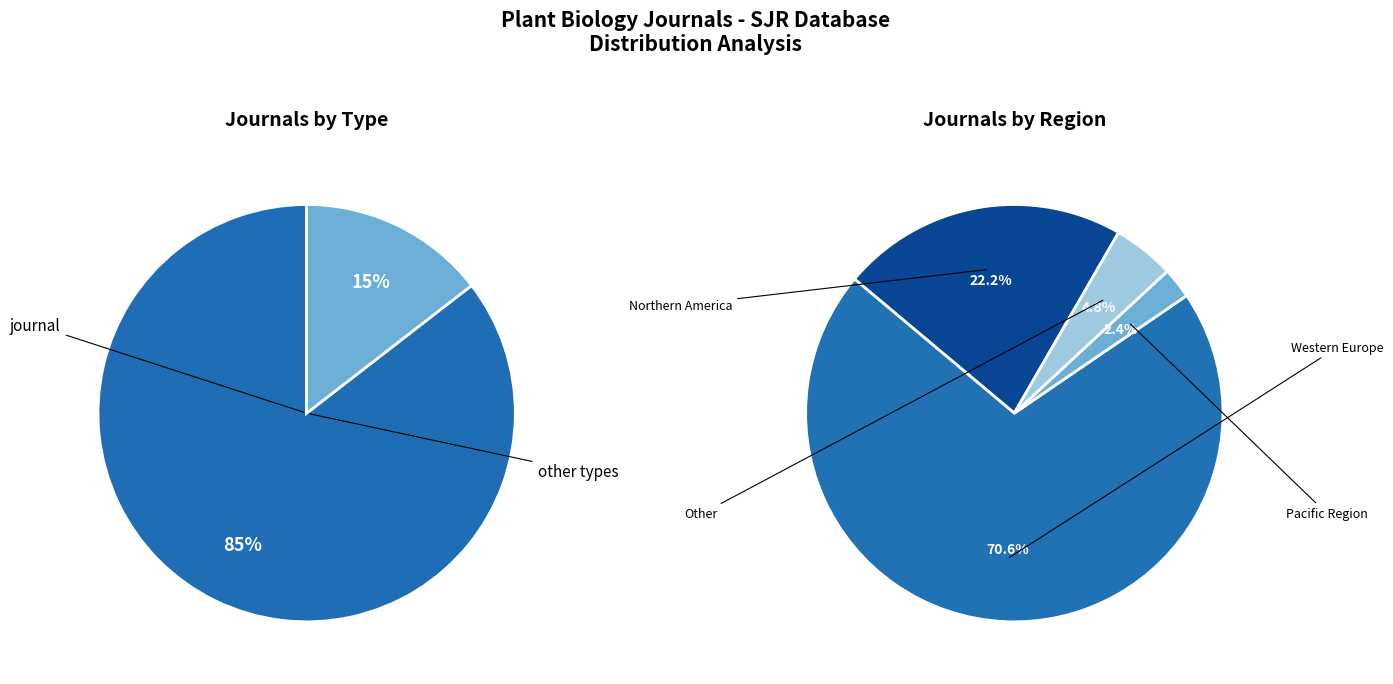

True or false: journal accounts for 85% of the total.

True